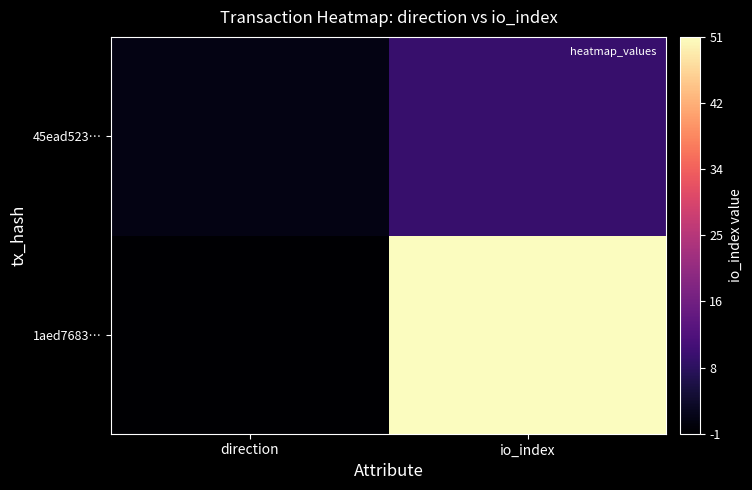

How many data points does each series have?

2